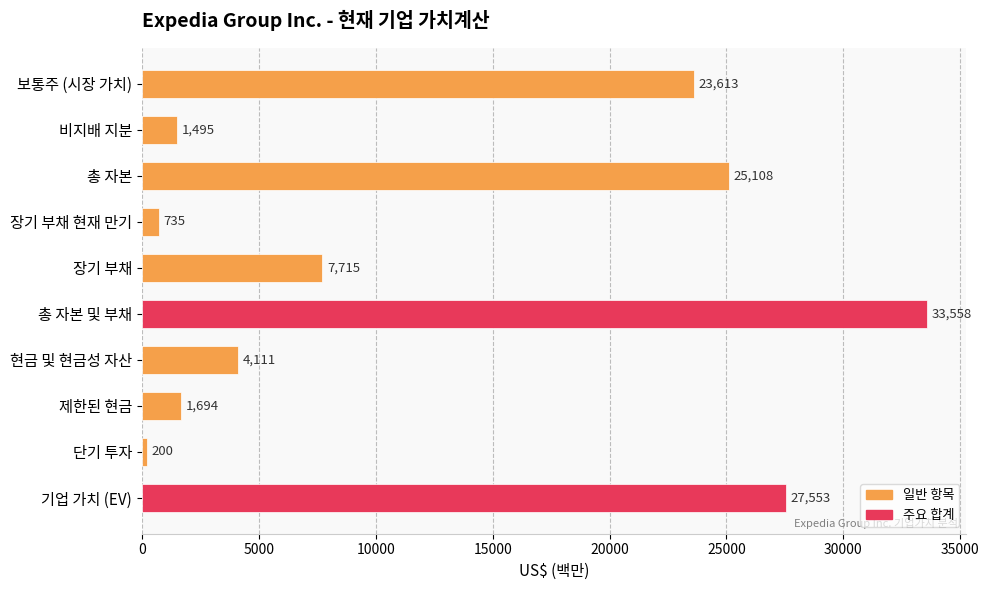

What is the value of the 1st bar from the top?

23613